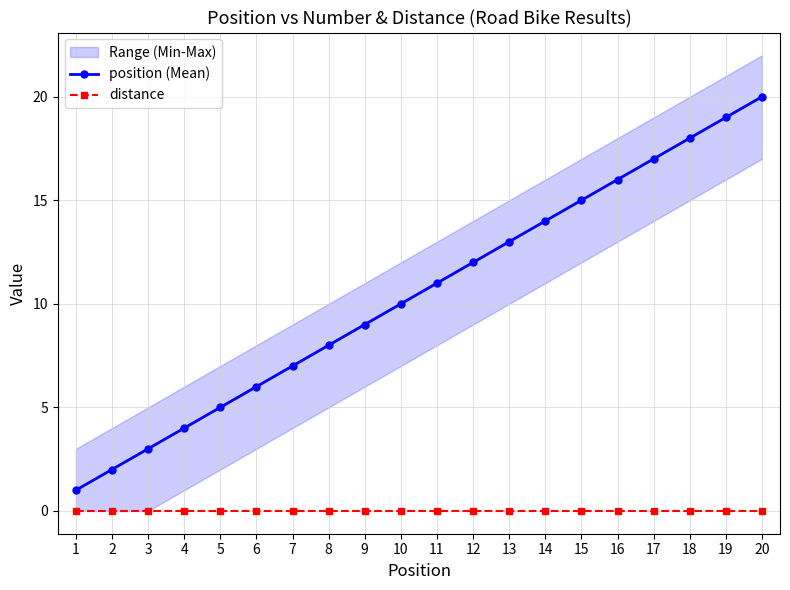

Which category has the highest value in the distance series?

1